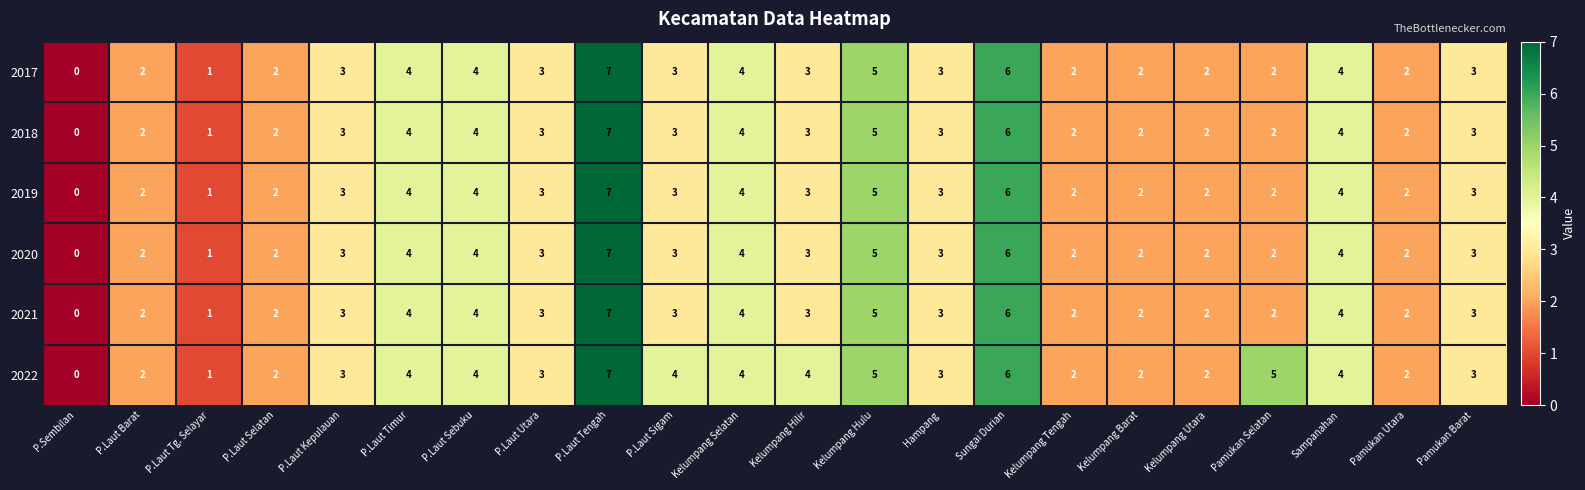

Count the 2020 values in the range 2 to 4.

17